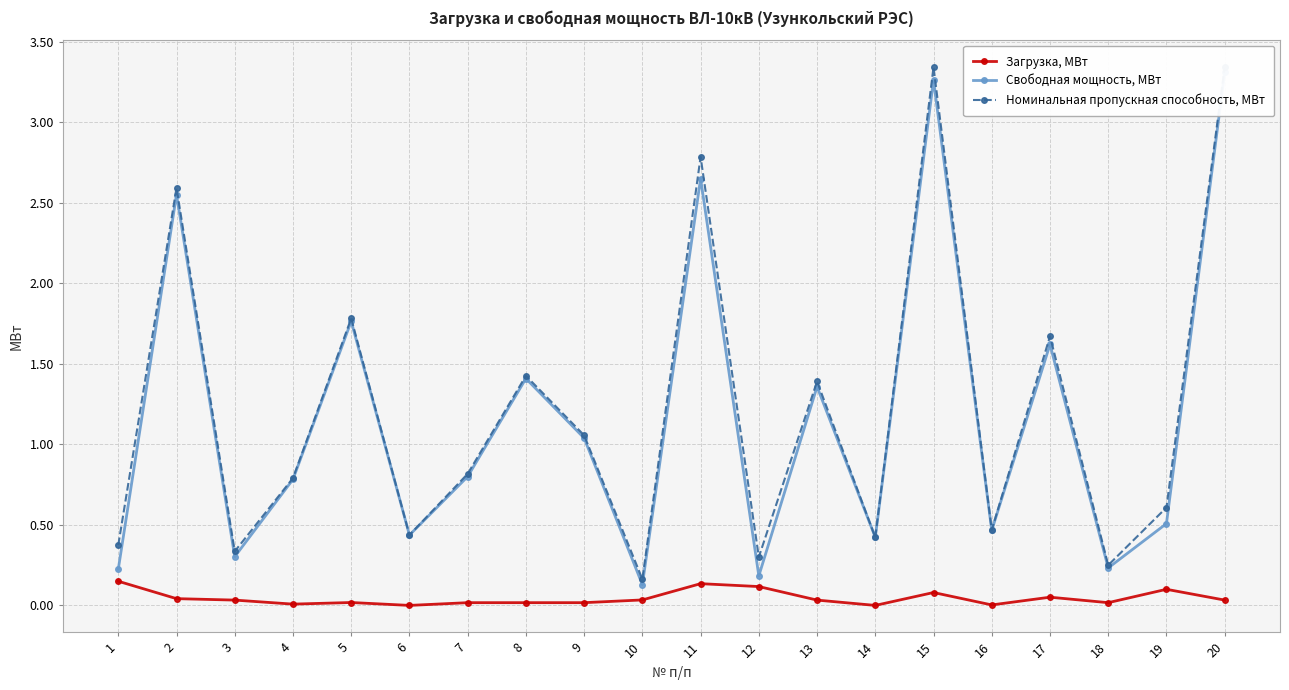

Reading left to right, list all the values displayed in this chart.

Загрузка, МВт: 1=0.1	2=0.0	3=0.0	4=0.0	5=0.0	6=0.0	7=0.0	8=0.0	9=0.0	10=0.0	11=0.1	12=0.1	13=0.0	14=0.0	15=0.1	16=0.0	17=0.1	18=0.0	19=0.1	20=0.0
Свободная мощность, МВт: 1=0.2	2=2.6	3=0.3	4=0.8	5=1.8	6=0.4	7=0.8	8=1.4	9=1.0	10=0.1	11=2.7	12=0.2	13=1.4	14=0.4	15=3.3	16=0.5	17=1.6	18=0.2	19=0.5	20=3.3
Номинальная пропускная способность, МВт: 1=0.4	2=2.6	3=0.3	4=0.8	5=1.8	6=0.4	7=0.8	8=1.4	9=1.1	10=0.2	11=2.8	12=0.3	13=1.4	14=0.4	15=3.3	16=0.5	17=1.7	18=0.2	19=0.6	20=3.3